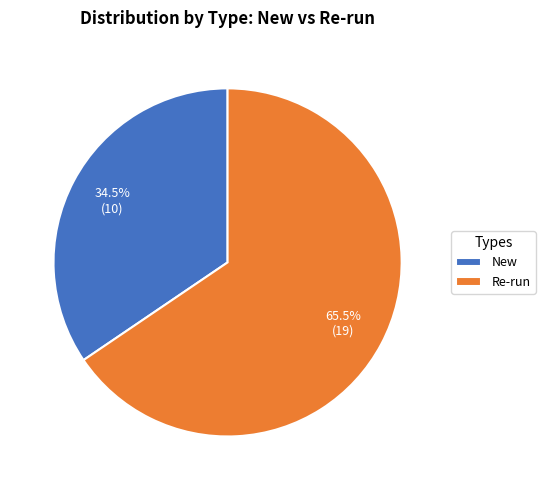

What portion of the pie excludes Re-run?

34.5%